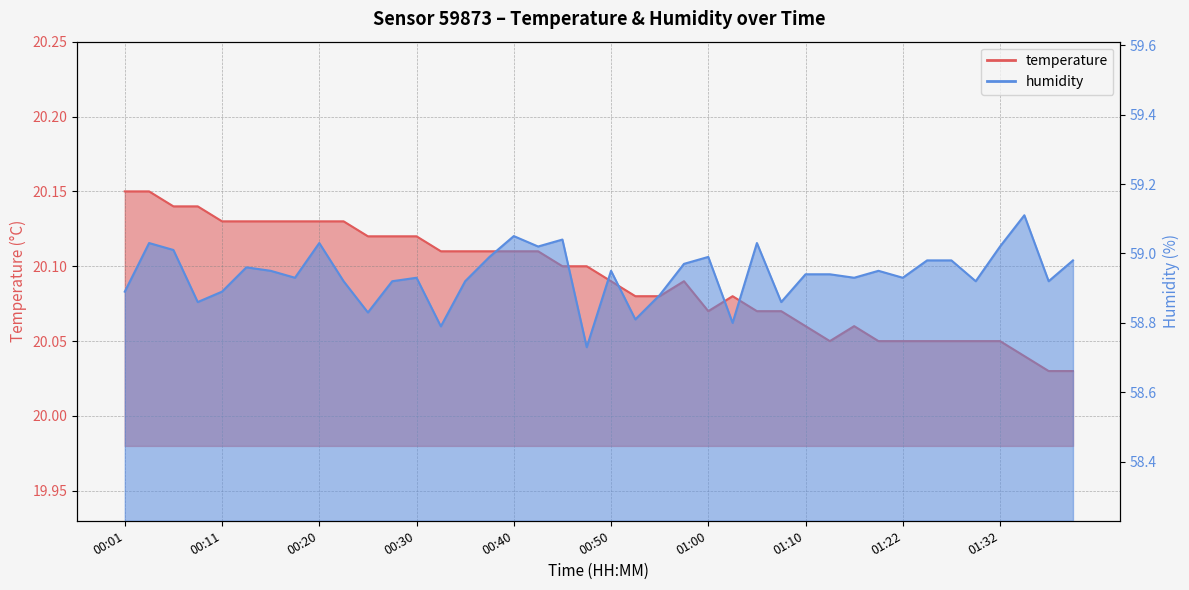

What is the difference between the maximum and minimum values in the humidity series?

0.4